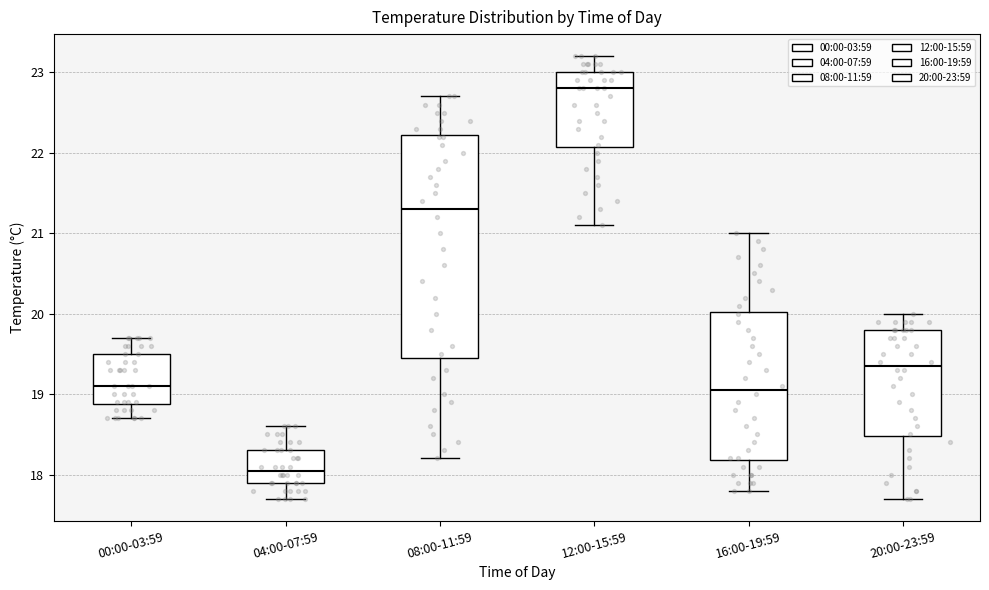

Which box's median line is the highest?

12:00-15:59